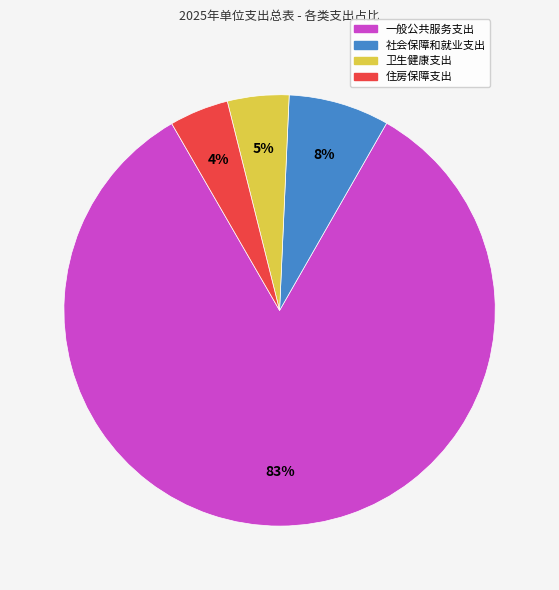

Combined, do 卫生健康支出 and 社会保障和就业支出 account for over 50%?

No